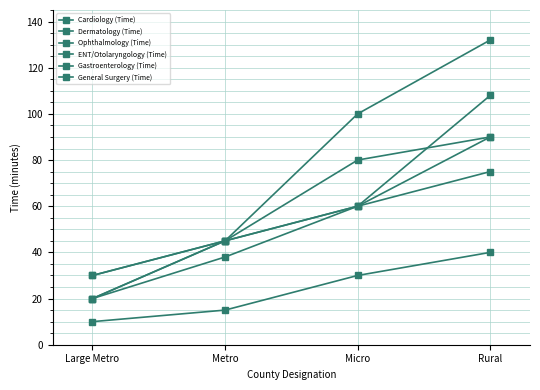

Is it true that General Surgery (Time) equals 45 at Metro?

True